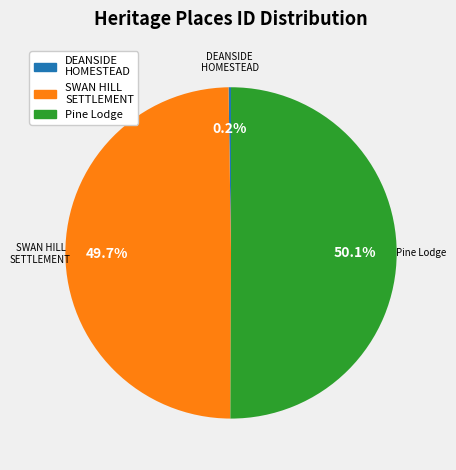

Which slice is the largest?

Pine Lodge